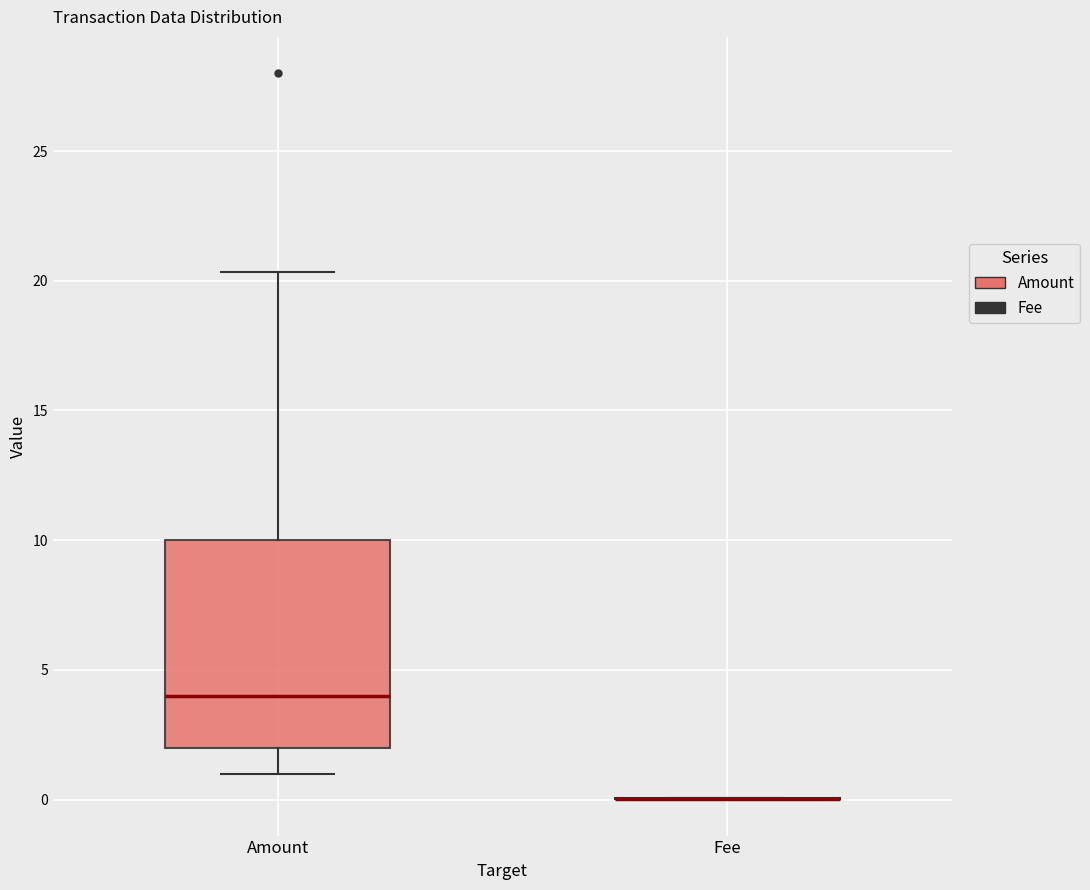

Reading left to right, read every box against the y-axis: the position of its median line, the range the box covers, and the ends of its whiskers. The values are not printed on the chart, so give them approximately, as read against the axis.

Amount: median 4.0, box 2.0 to 10.0, whiskers 1.0 to 20.5
Fee: box collapsed to a line at 0.0, whiskers 0.0 to 0.0